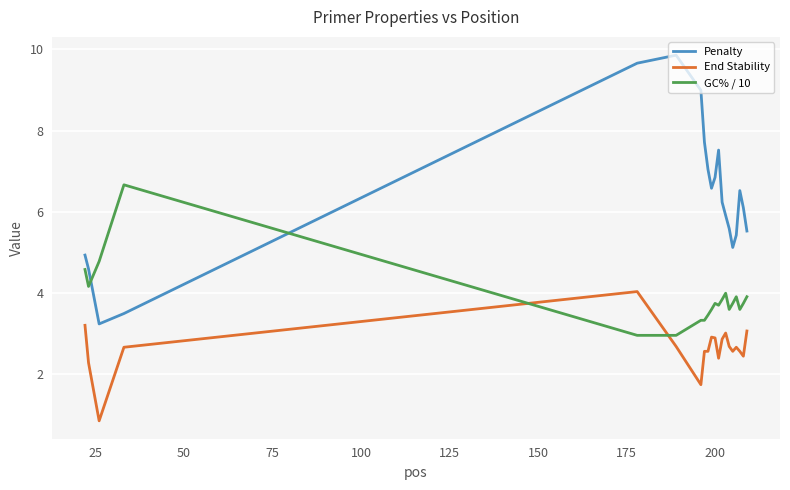

How many intersections are there between GC% / 10 and Penalty?

2